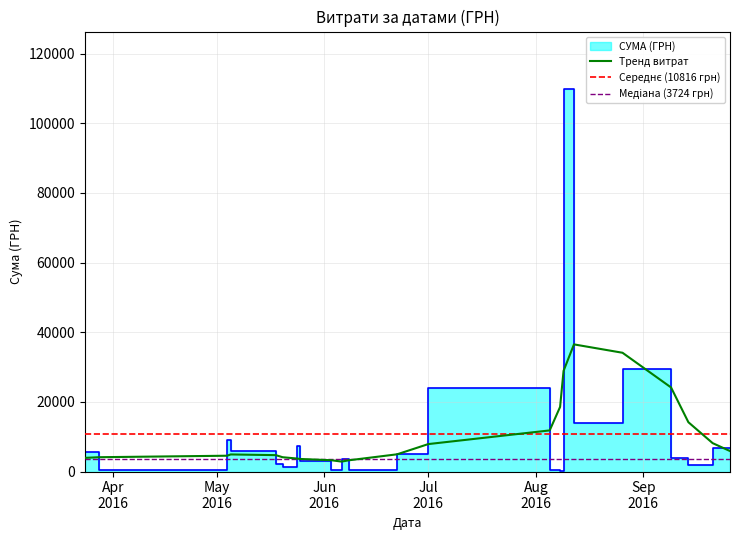

Does the chart have visible grid lines?

Yes